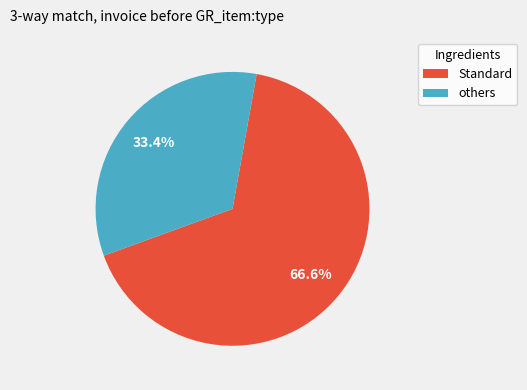

Is the sum of Standard and others greater than half?

Yes